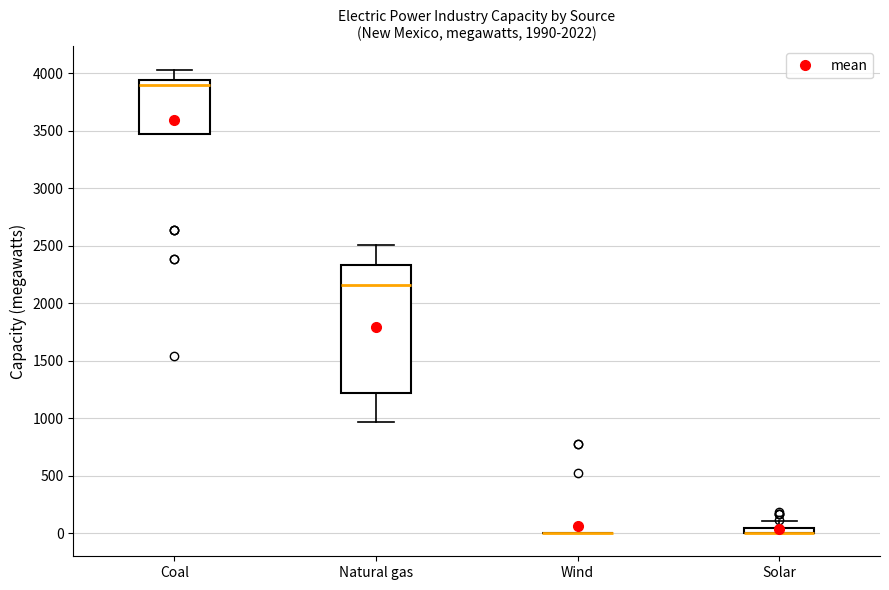

Which box is the tallest, from its lower edge to its upper edge?

Natural gas